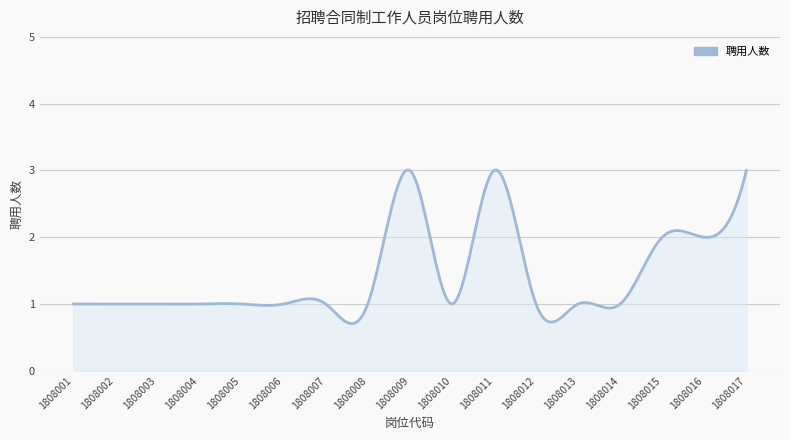

What is the maximum value shown in the chart?

3.0